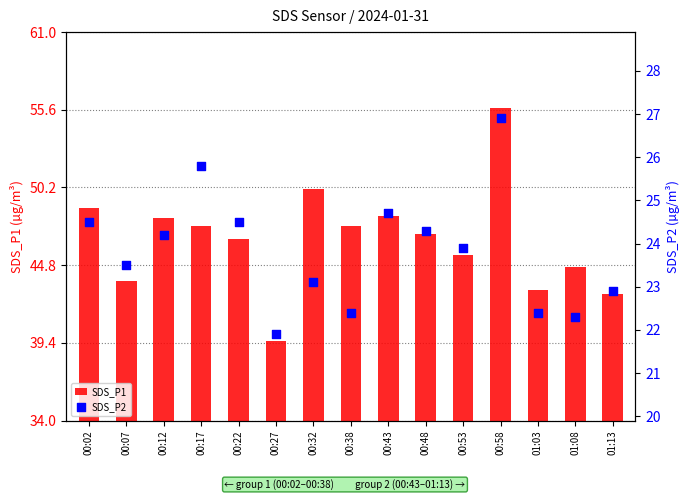

What is the total value across all series at 00:38?

69.9